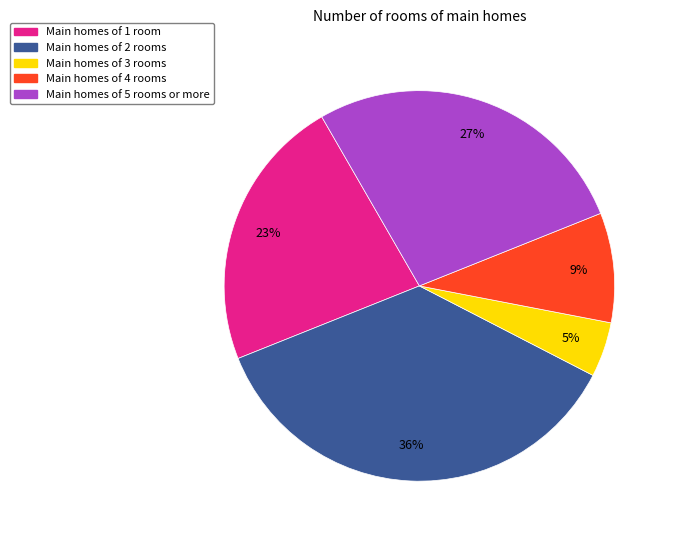

How many slices are in this pie chart?

5